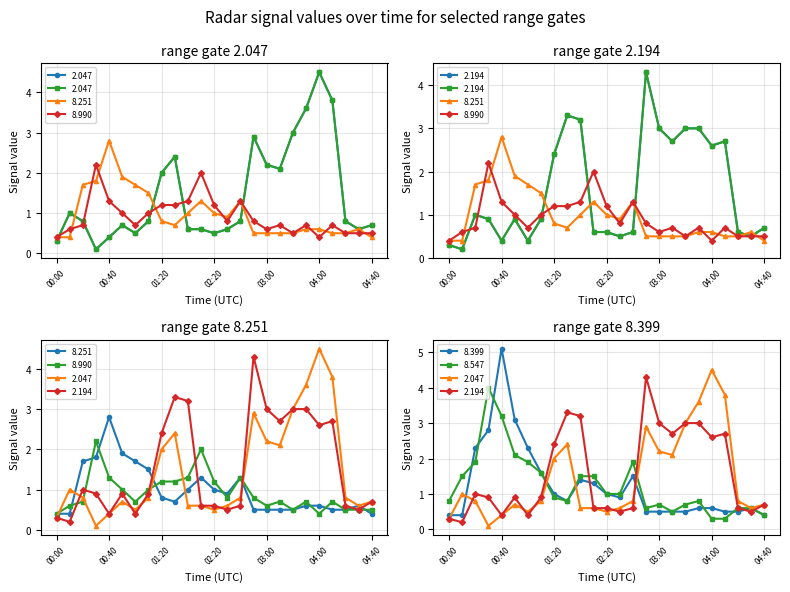

At which category does 2.194 reach its first local peak?

00:20